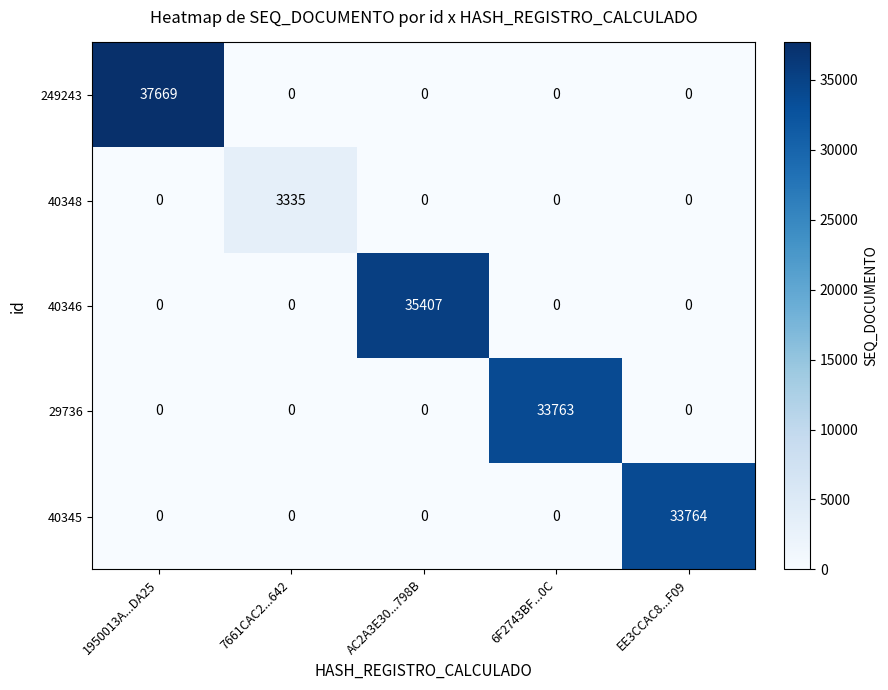

Rank the series by their maximum value, from highest to lowest.

249243, 40346, 40345, 29736, 40348